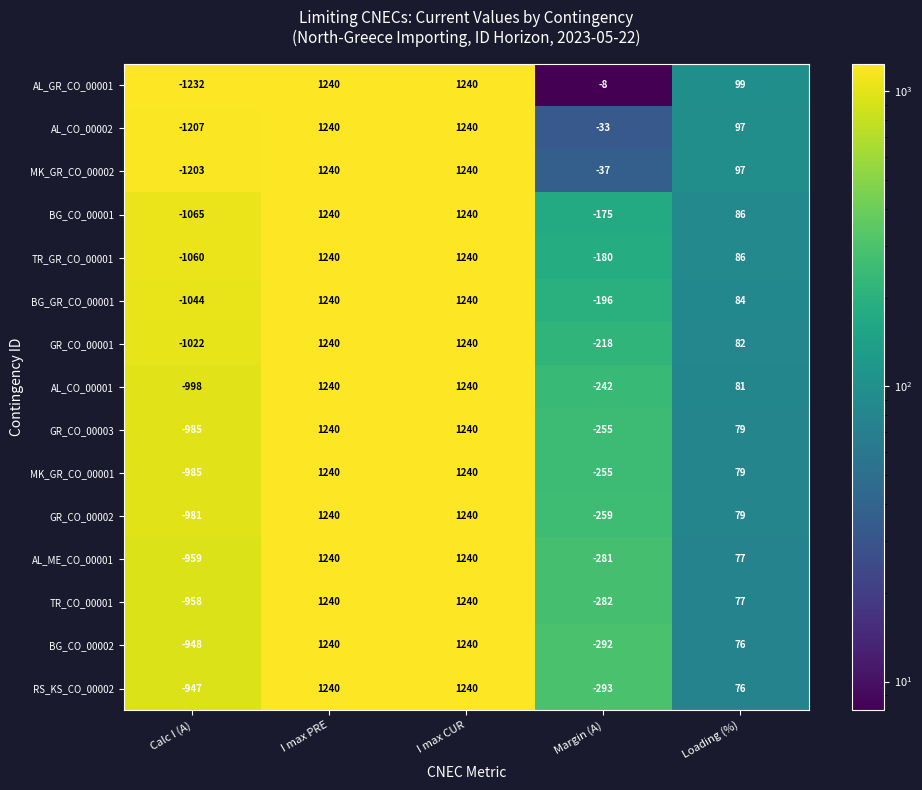

True or false: TR_GR_CO_00001 has a value of -1060 at Calc I (A).

True